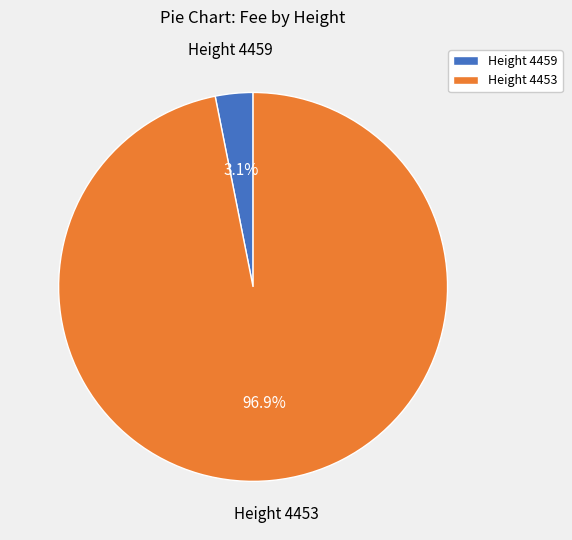

Does Height 4453 represent more than half of the total?

Yes